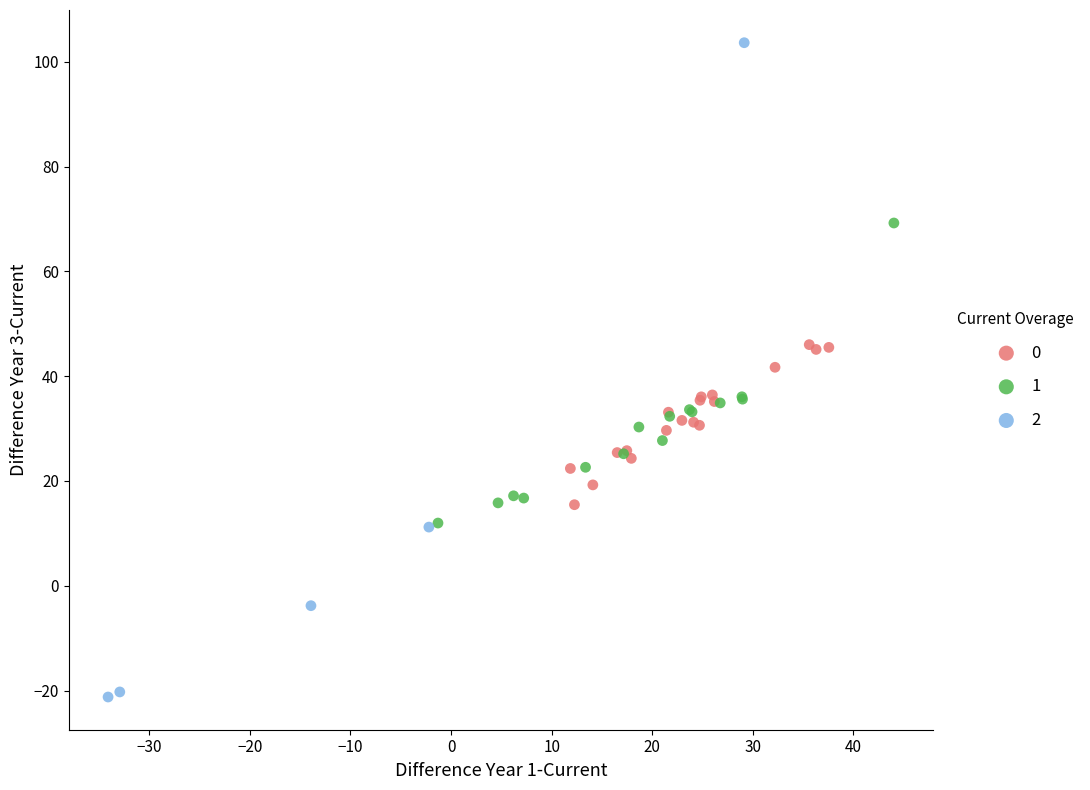

What are all the series names shown in the legend?

0, 1, 2